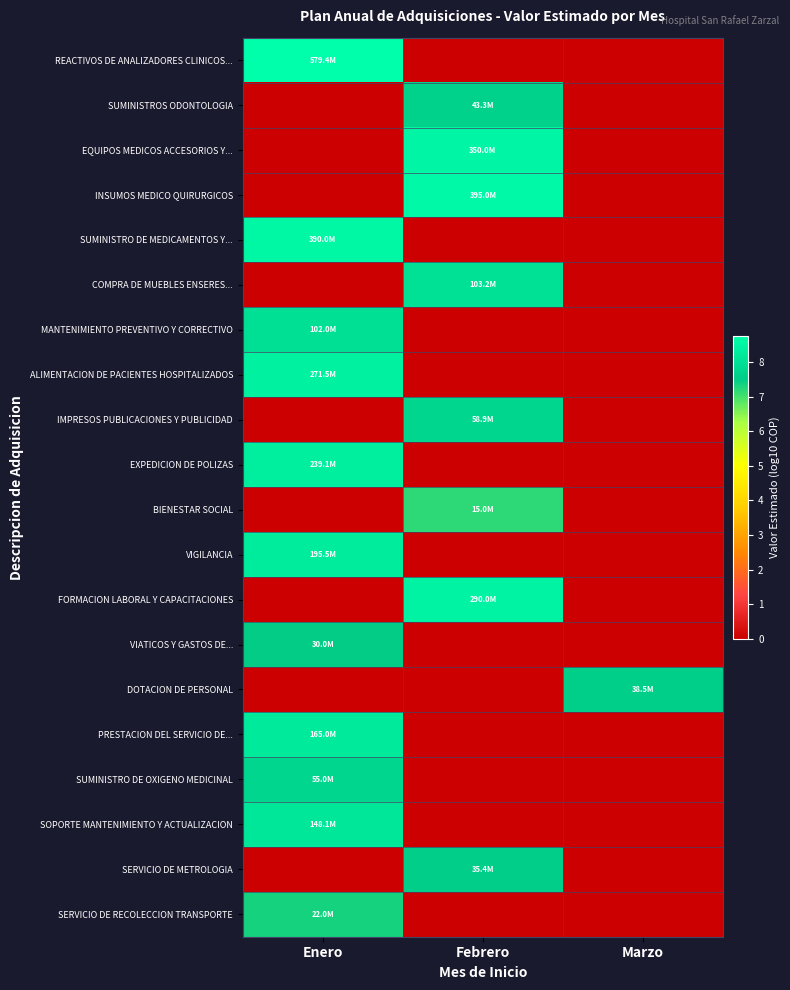

Reading left to right, transcribe all the data shown in this chart.

REACTIVOS DE ANALIZADORES CLINICOS...: Enero=8.8	Febrero=0.0	Marzo=0.0
SUMINISTROS ODONTOLOGIA: Enero=0.0	Febrero=7.6	Marzo=0.0
EQUIPOS MEDICOS ACCESORIOS Y...: Enero=0.0	Febrero=8.5	Marzo=0.0
INSUMOS MEDICO QUIRURGICOS: Enero=0.0	Febrero=8.6	Marzo=0.0
SUMINISTRO DE MEDICAMENTOS Y...: Enero=8.6	Febrero=0.0	Marzo=0.0
COMPRA DE MUEBLES ENSERES...: Enero=0.0	Febrero=8.0	Marzo=0.0
MANTENIMIENTO PREVENTIVO Y CORRECTIVO: Enero=8.0	Febrero=0.0	Marzo=0.0
ALIMENTACION DE PACIENTES HOSPITALIZADOS: Enero=8.4	Febrero=0.0	Marzo=0.0
IMPRESOS PUBLICACIONES Y PUBLICIDAD: Enero=0.0	Febrero=7.8	Marzo=0.0
EXPEDICION DE POLIZAS: Enero=8.4	Febrero=0.0	Marzo=0.0
BIENESTAR SOCIAL: Enero=0.0	Febrero=7.2	Marzo=0.0
VIGILANCIA: Enero=8.3	Febrero=0.0	Marzo=0.0
FORMACION LABORAL Y CAPACITACIONES: Enero=0.0	Febrero=8.5	Marzo=0.0
VIATICOS Y GASTOS DE...: Enero=7.5	Febrero=0.0	Marzo=0.0
DOTACION DE PERSONAL: Enero=0.0	Febrero=0.0	Marzo=7.6
PRESTACION DEL SERVICIO DE...: Enero=8.2	Febrero=0.0	Marzo=0.0
SUMINISTRO DE OXIGENO MEDICINAL: Enero=7.7	Febrero=0.0	Marzo=0.0
SOPORTE MANTENIMIENTO Y ACTUALIZACION: Enero=8.2	Febrero=0.0	Marzo=0.0
SERVICIO DE METROLOGIA: Enero=0.0	Febrero=7.5	Marzo=0.0
SERVICIO DE RECOLECCION TRANSPORTE: Enero=7.3	Febrero=0.0	Marzo=0.0